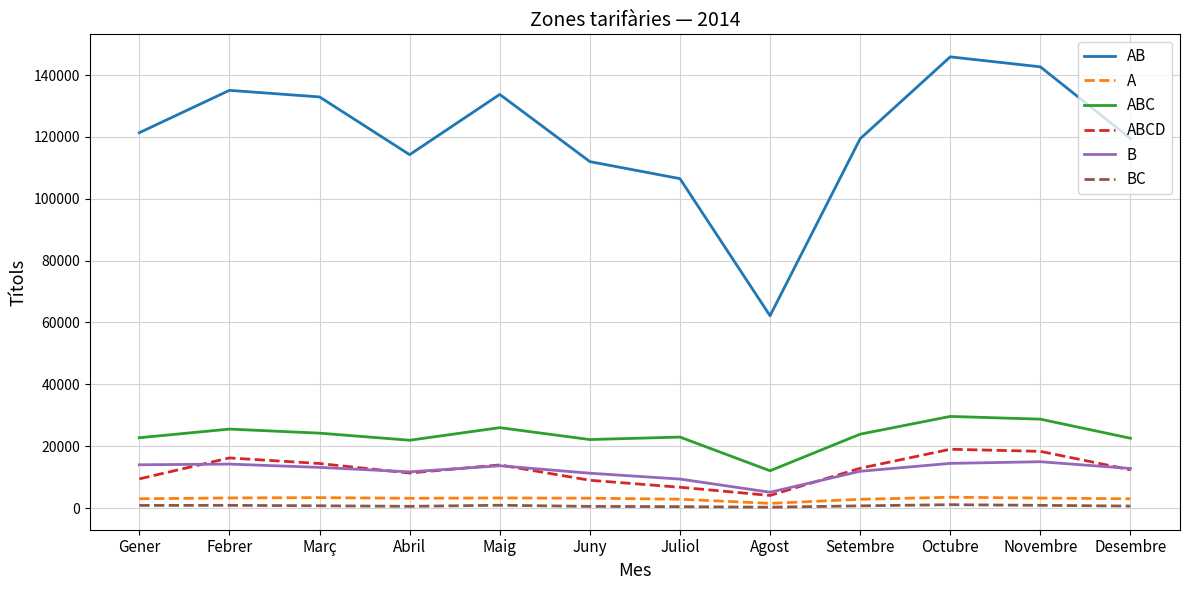

At which label does AB reach its minimum?

Agost